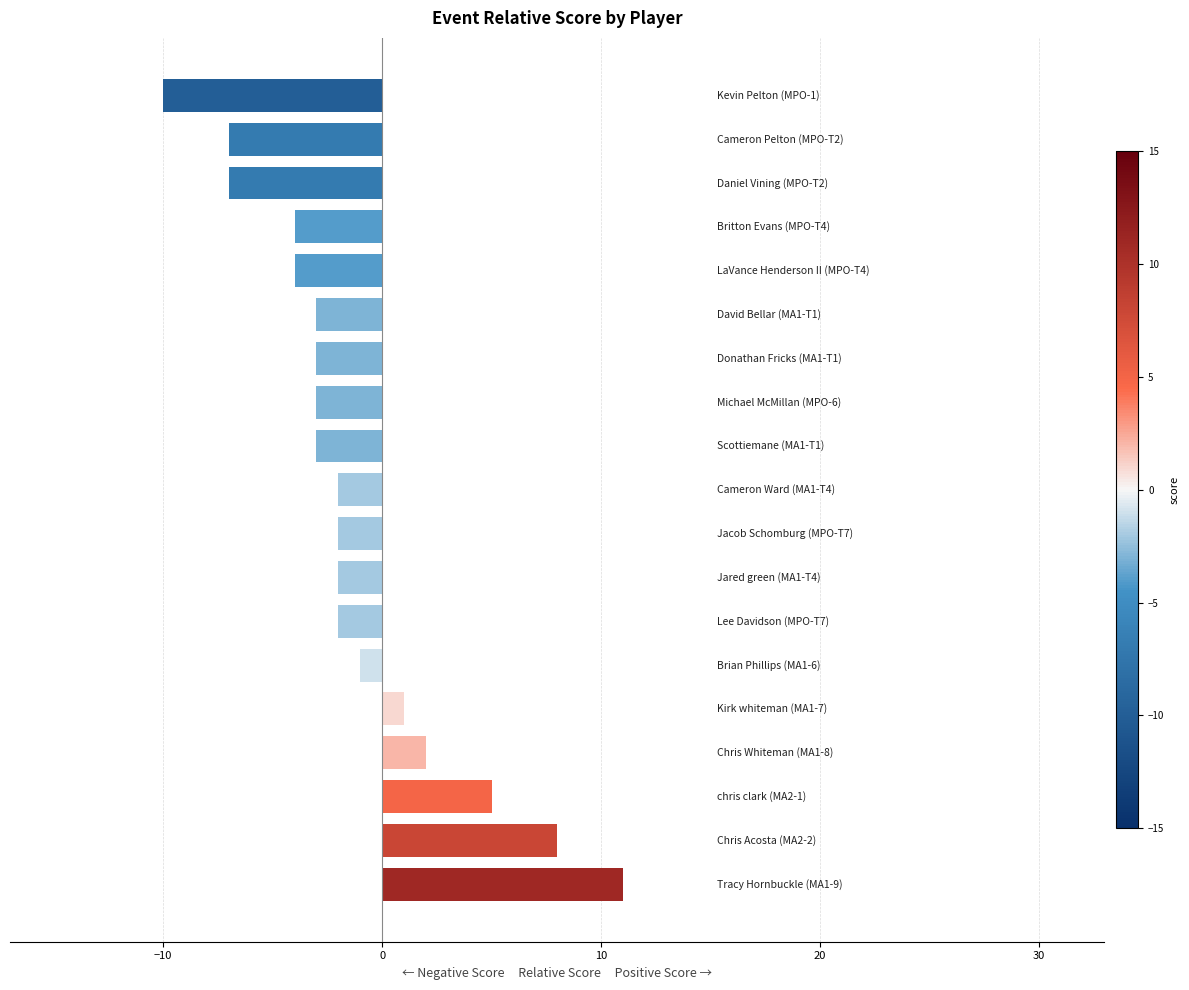

What is the sum of all values?

-26